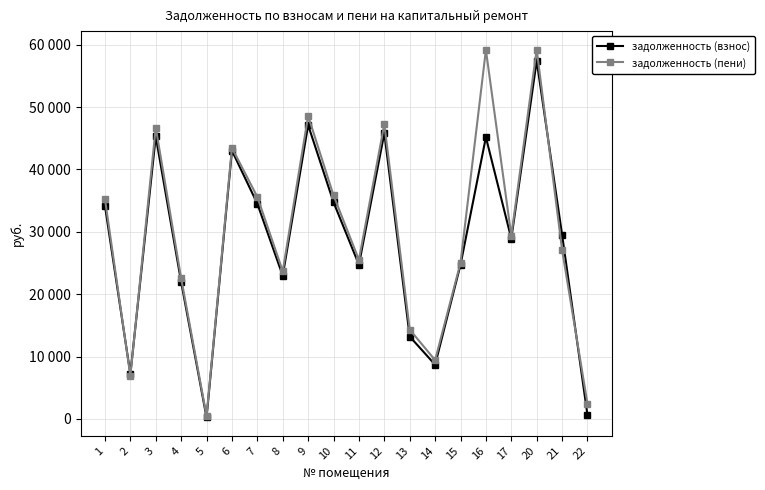

Which series ends up on top after the final intersection of задолженность (взнос) and задолженность (пени)?

задолженность (пени)